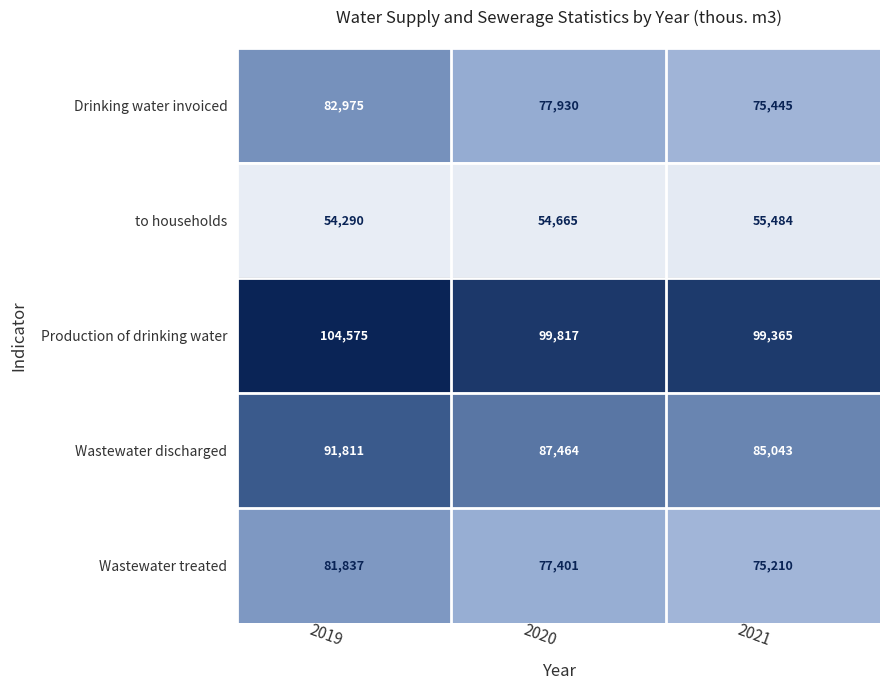

List the series in order of their peak value, highest first.

Production of drinking water, Wastewater discharged, Drinking water invoiced, Wastewater treated, to households